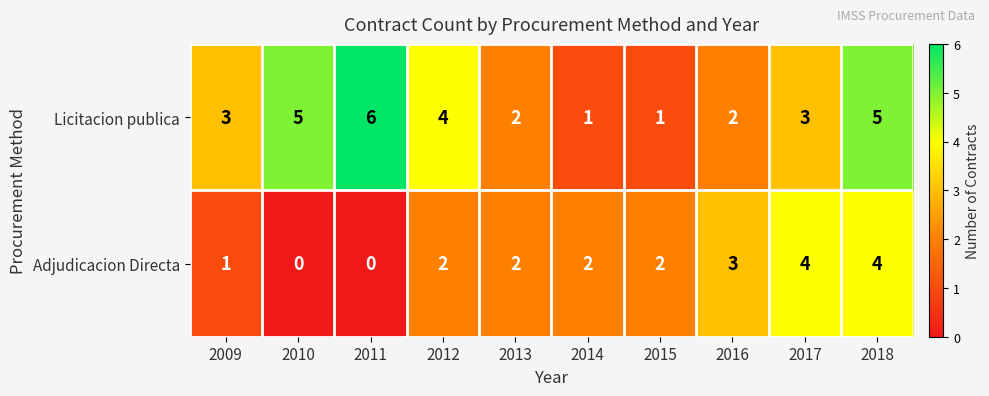

How many categories are shown in the chart?

10